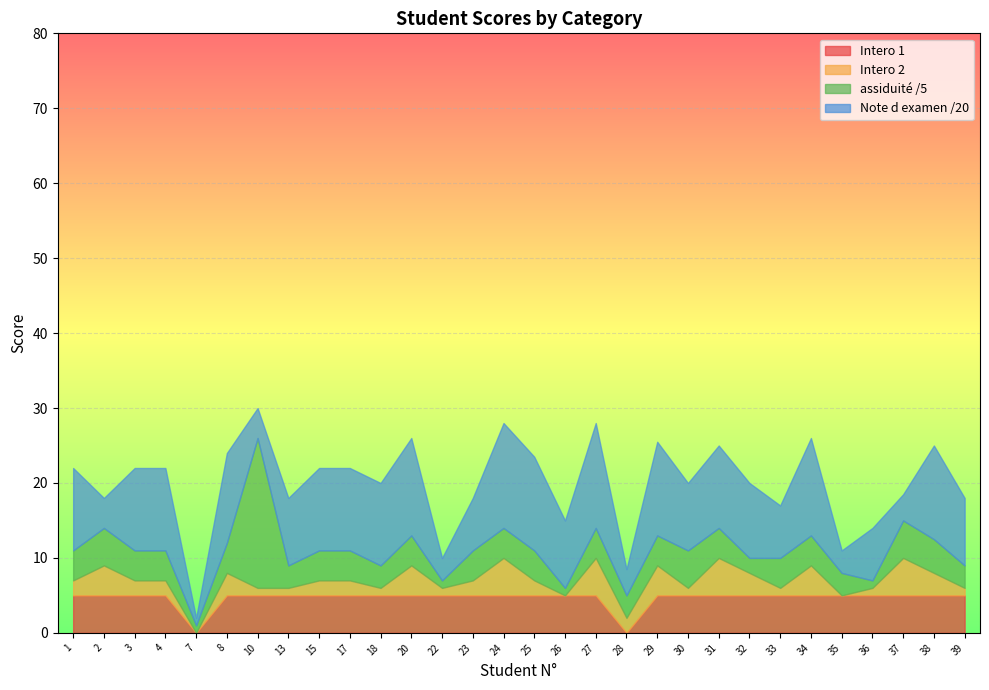

The assiduité /5 series shows 3.0 at 39. True or false?

True